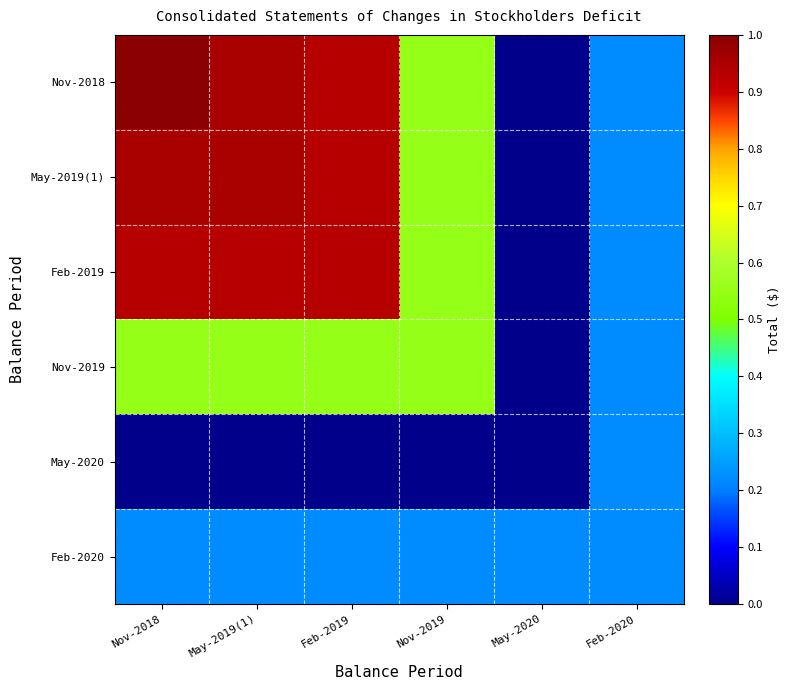

Rank the series by their maximum value, from highest to lowest.

Nov-2018, May-2019(1), Feb-2019, Nov-2019, May-2020, Feb-2020